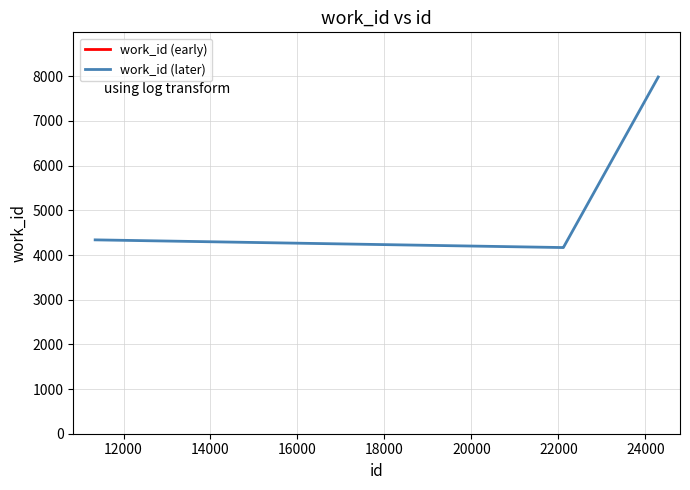

What is the difference between the second highest and second lowest values?

172